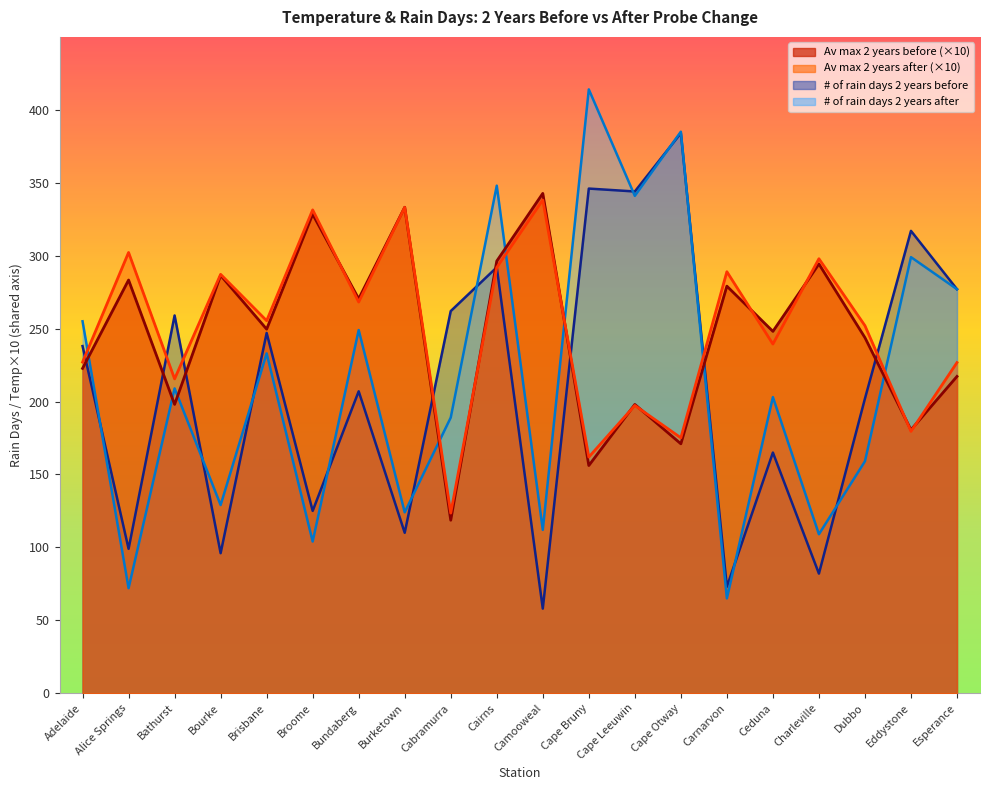

Where is the first local minimum for Av max 2 years before?

Bathurst